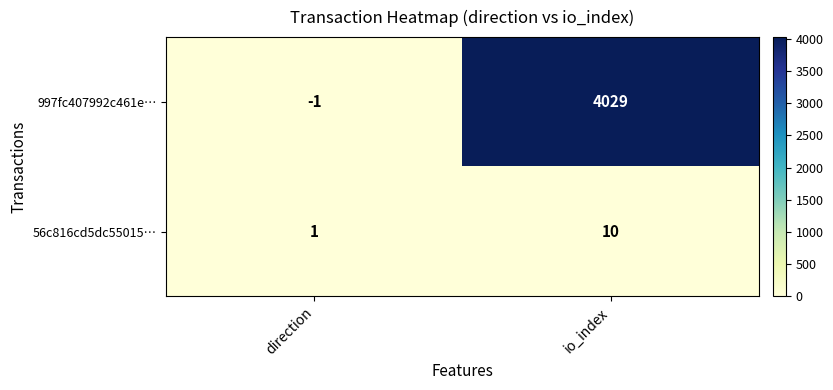

What is the difference between the 997fc407992c461e… values at io_index and direction?

4030